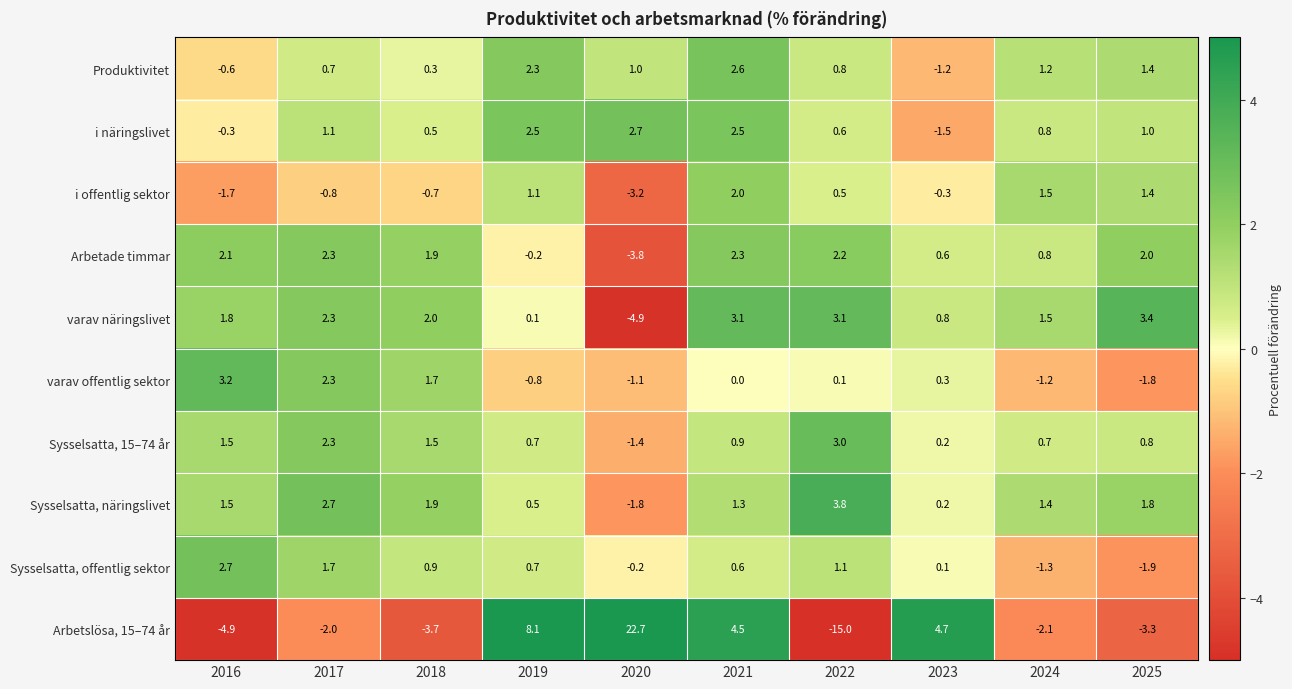

What is the spread (max minus min) of values at 2021?

4.5